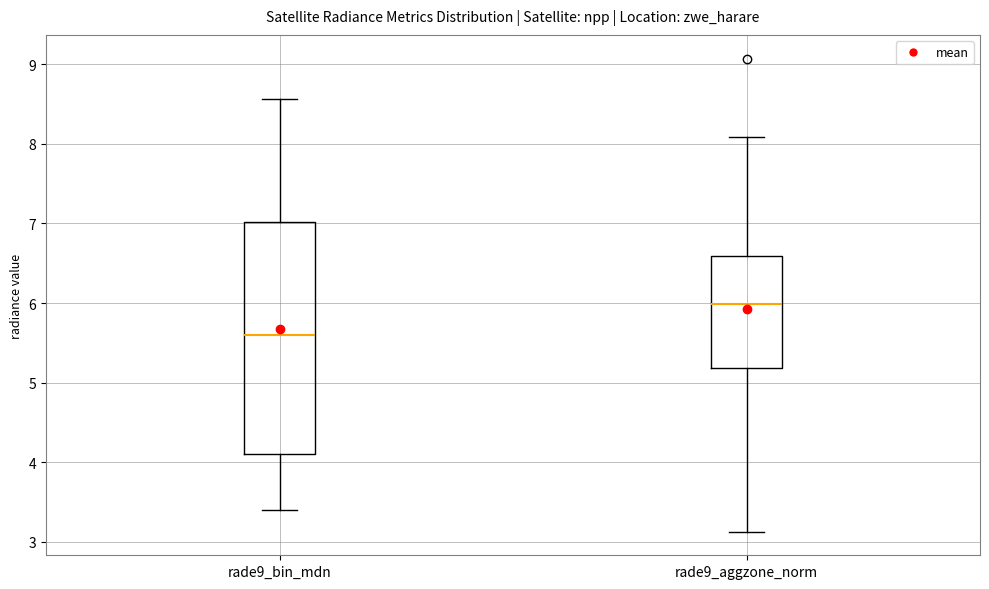

Where is the upper edge of the box for rade9_aggzone_norm on the y-axis? The values are not printed on the chart, so give them approximately, as read against the axis.

6.6